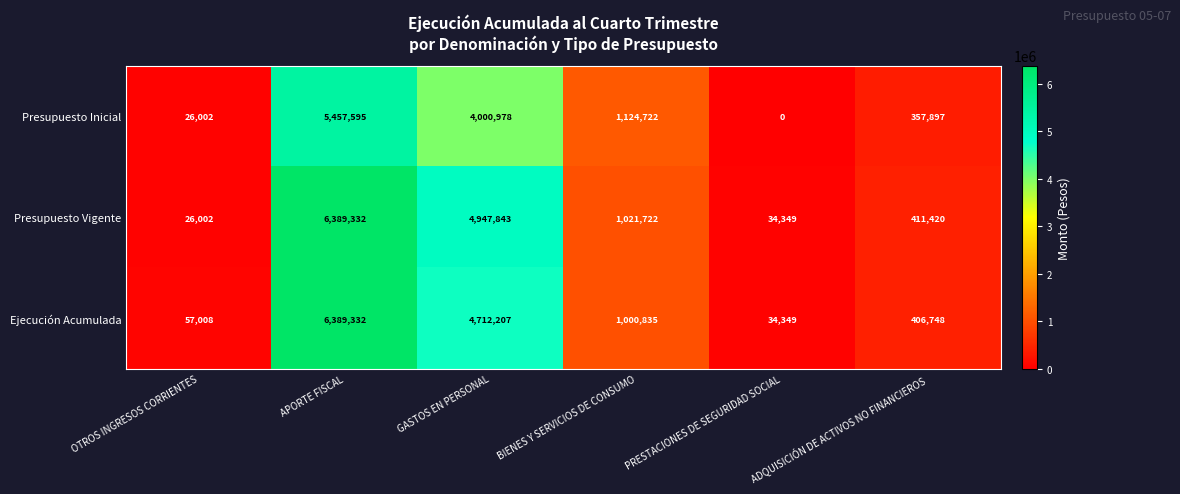

What is the difference between the maximum and minimum values in the Presupuesto Vigente series?

6363330